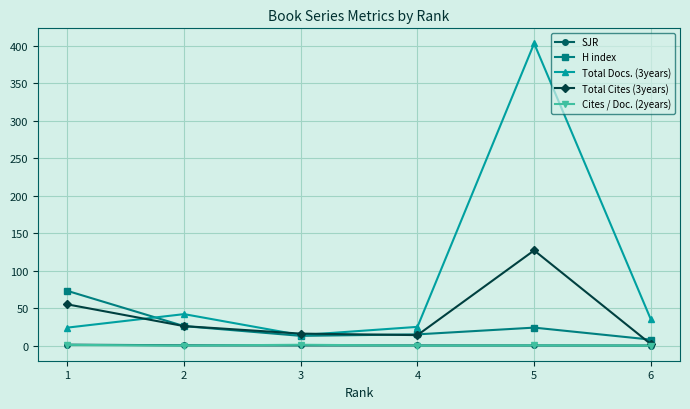

True or false: Total Cites (3years) has more than 0 points higher than both neighbors.

True